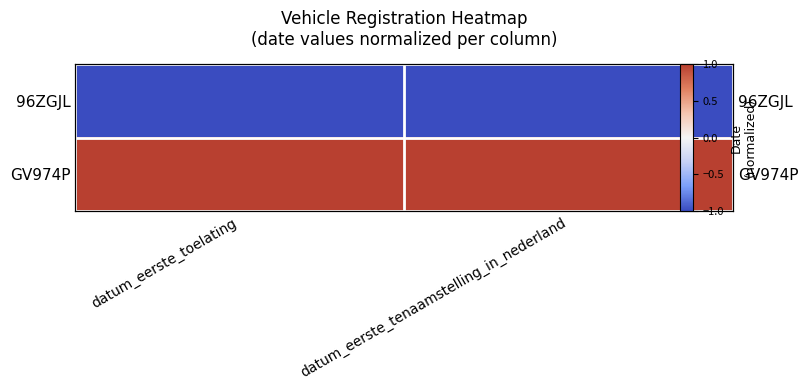

Rank the series by their maximum value, from lowest to highest.

96ZGJL, GV974P